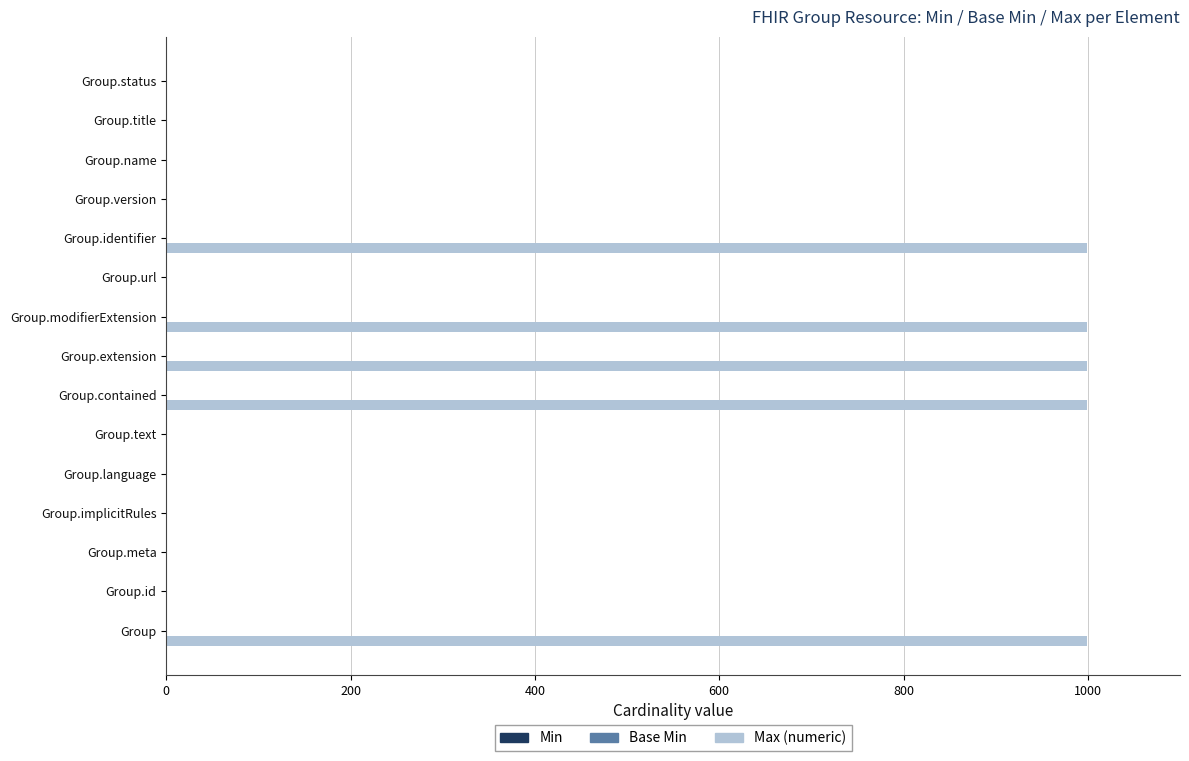

What is the sum of all values?

5005